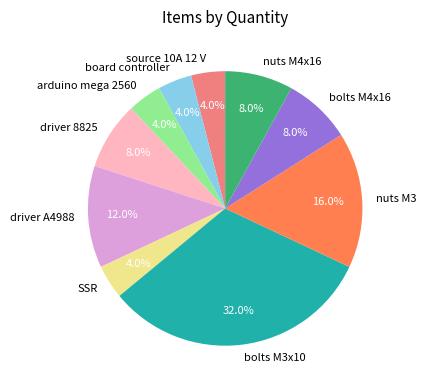

What percentage is the source 10A 12 V slice, to the nearest percent?

4%